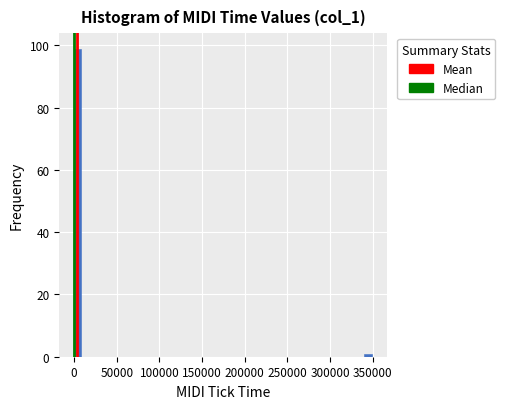

Read against the x-axis, roughly where is the centre of the tallest bar?

5000